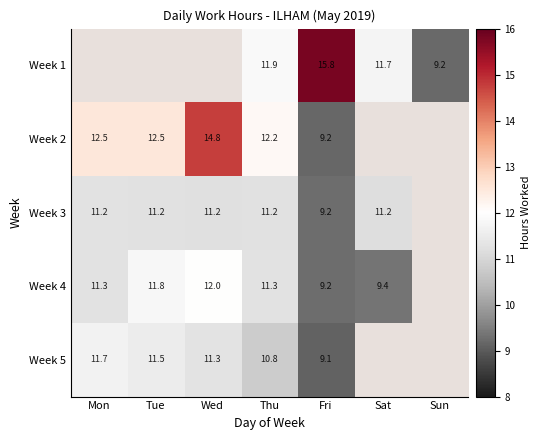

What is the spread (max minus min) of values at Sat?

2.4